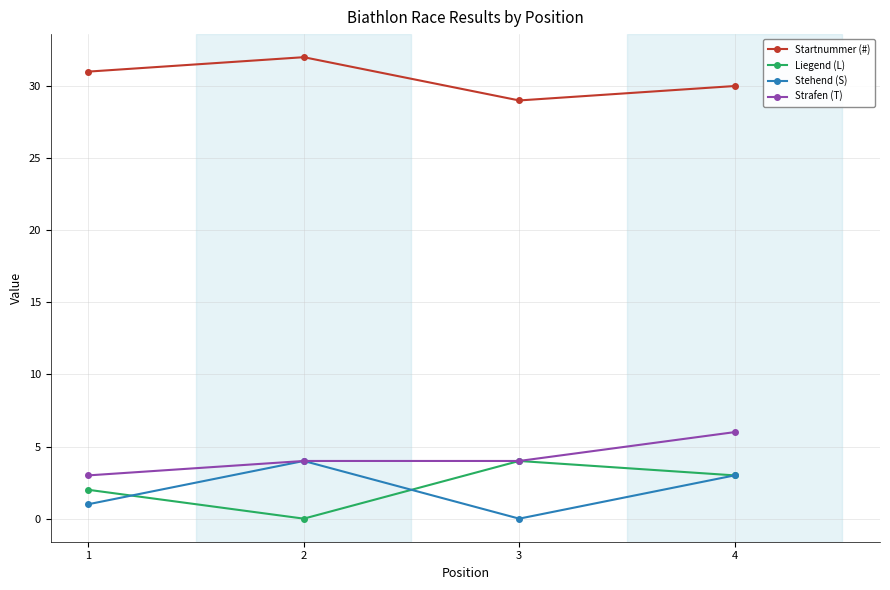

What is the minimum value for Startnummer (#)?

29